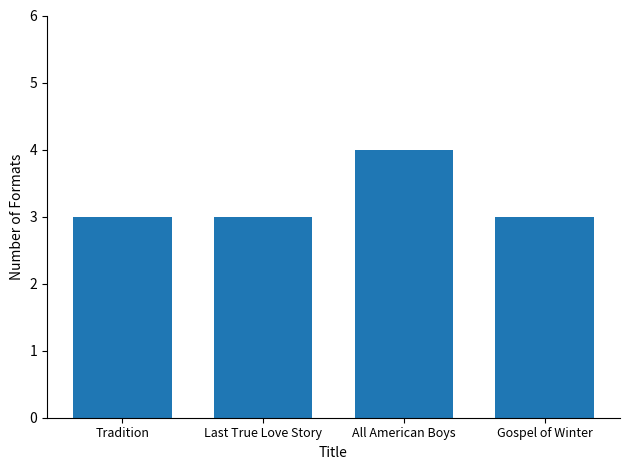

How many bars are there in total?

4